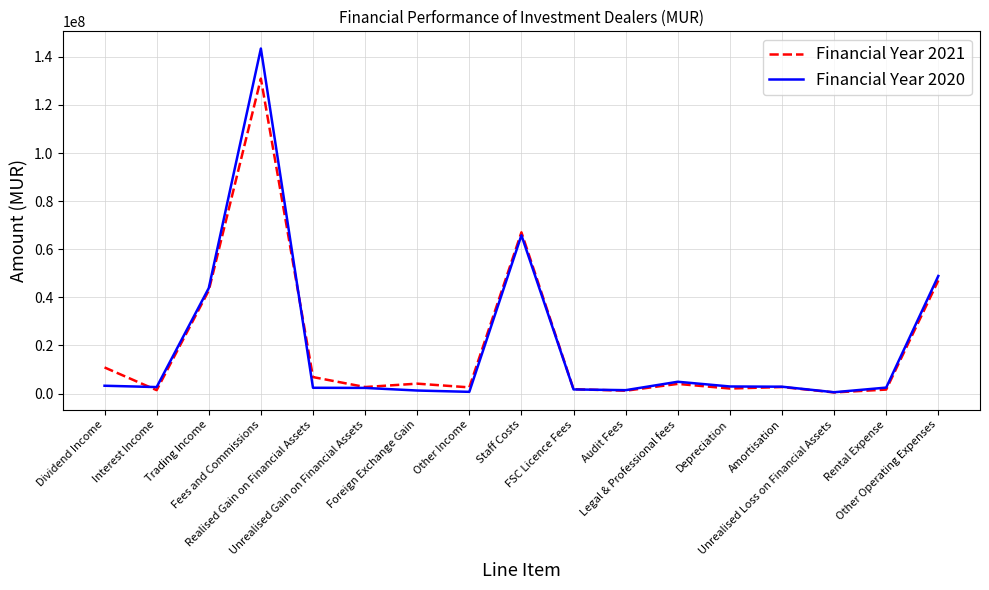

At which category is the sum across all series the highest?

Fees and Commissions